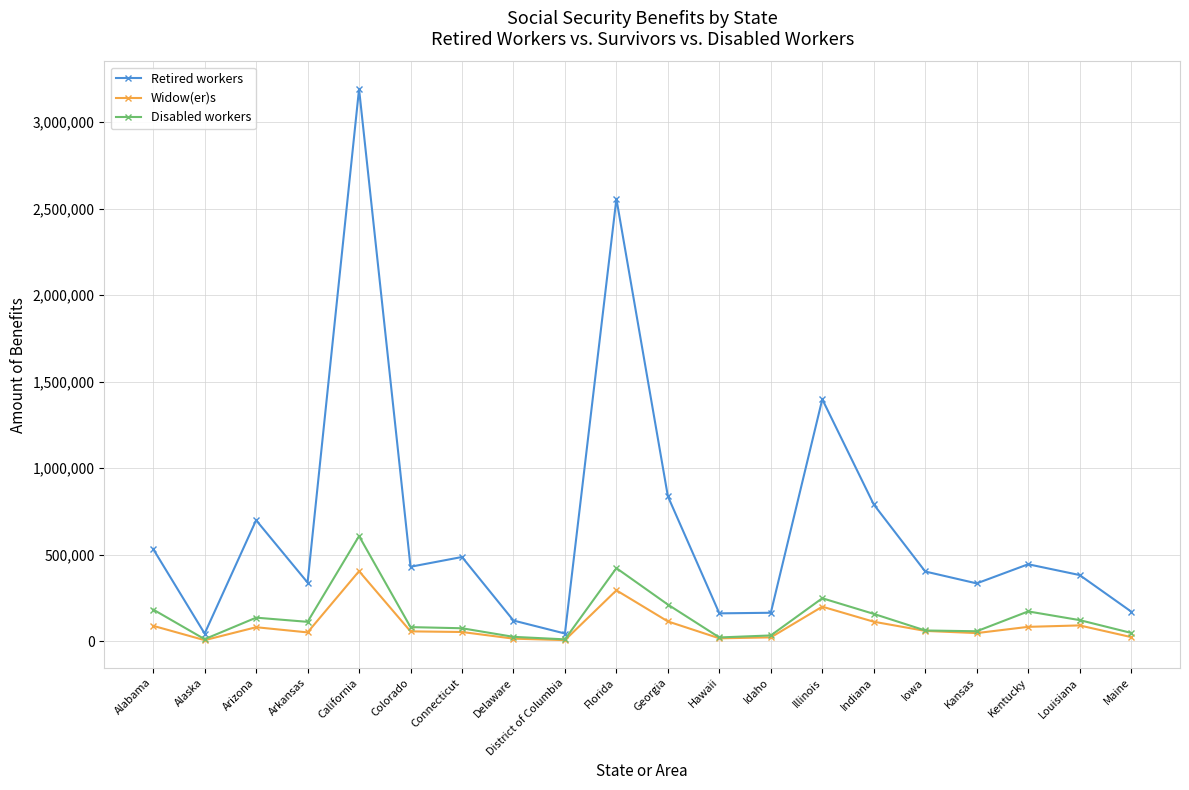

What is the highest value of the Widow(er)s series?

403903